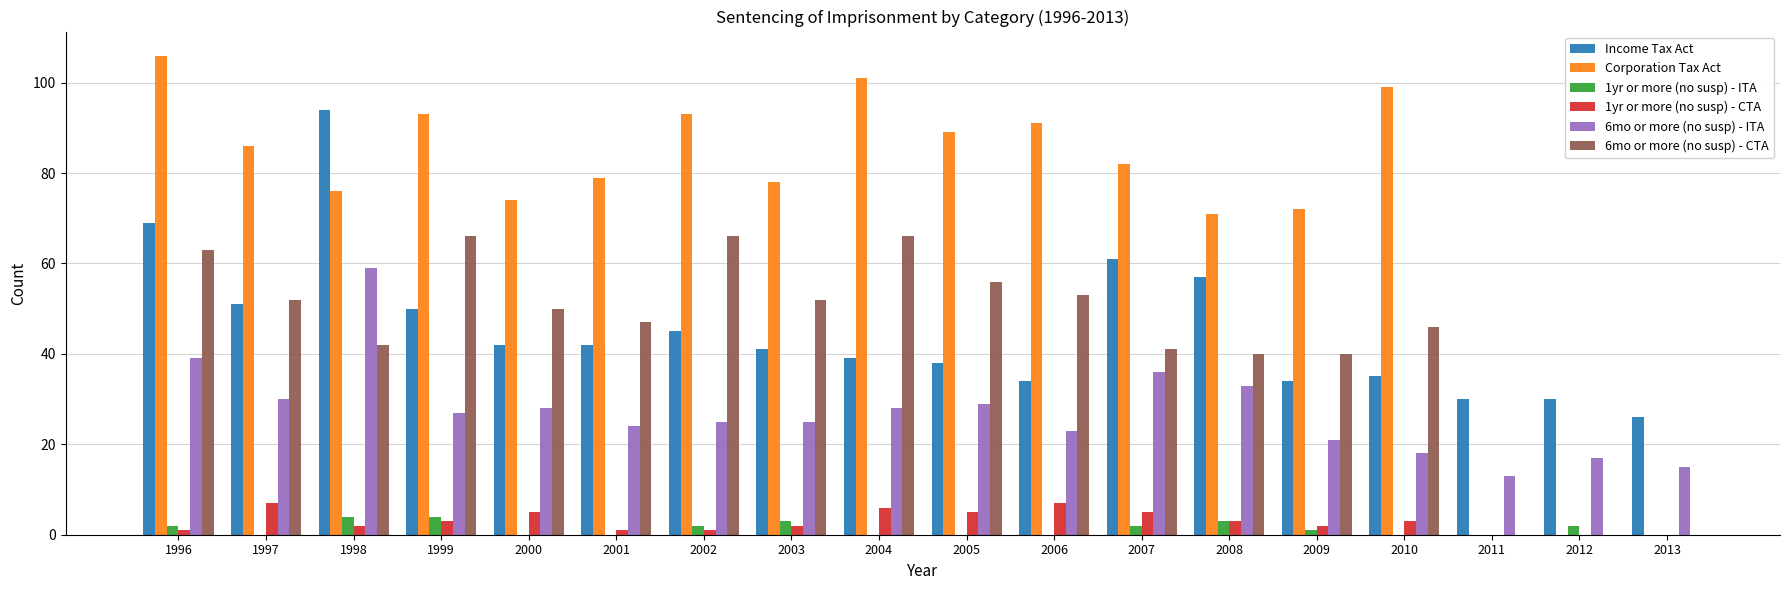

What value does the 6mo or more (no susp) - CTA series have at 1997, to the nearest 5?

50